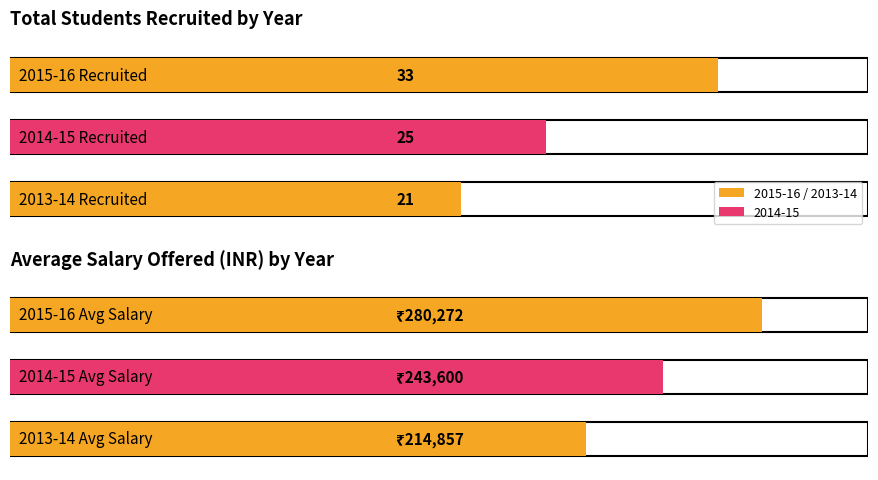

The Average Salary Offered (INR) series shows 280272 at 2015-16. True or false?

True